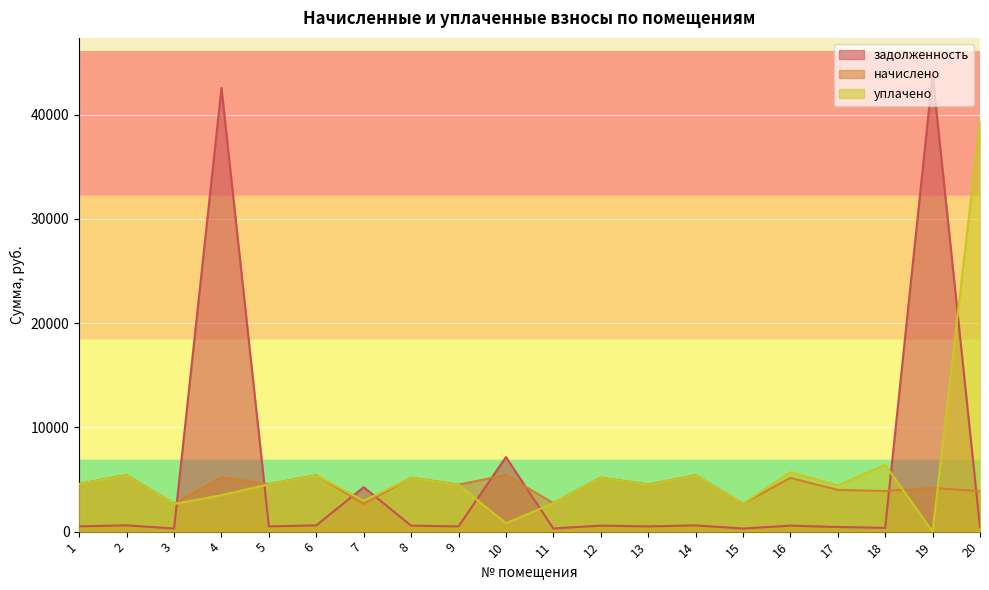

Reading left to right, list all the values displayed in this chart.

задолженность: 509.3	602.1	296.1	42582.8	506.3	602.1	4265.0	575.4	501.4	7157.1	304.0	575.4	502.4	601.1	298.1	573.5	445.1	361.1	43864.8	431.3
начислено: 4583.6	5418.6	2664.9	5214.3	4557.0	5418.6	2673.8	5178.8	4512.6	5427.5	2736.0	5178.8	4521.4	5409.7	2682.6	5161.1	4006.3	3899.6	4192.7	3881.9
уплачено: 4564.0	5395.4	2653.5	3500.0	4537.5	5395.4	2950.0	5156.6	4493.3	800.0	2724.3	5156.6	4502.1	5386.6	2671.2	5690.3	4434.3	6404.8	0.0	39412.8